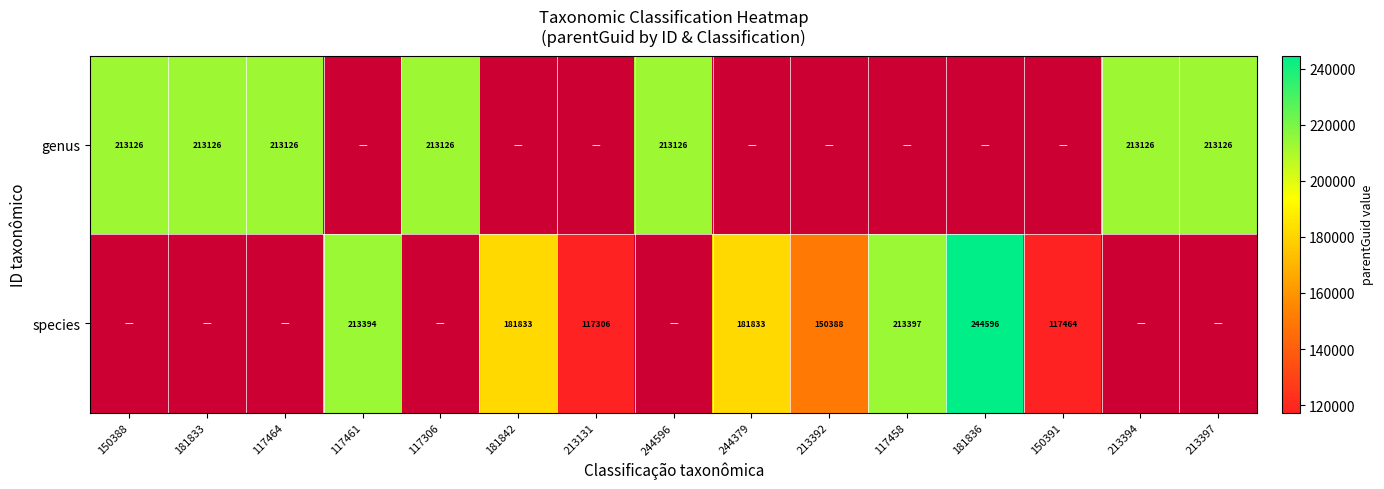

The value of genus at 117306 is 92969. True or false?

False